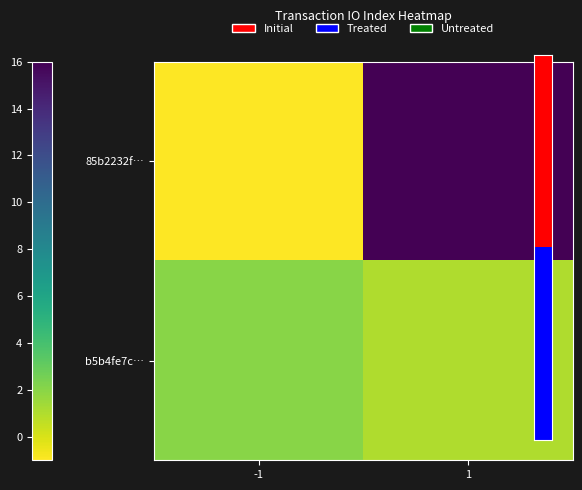

Which series has the widest spread of values?

85b2232f…